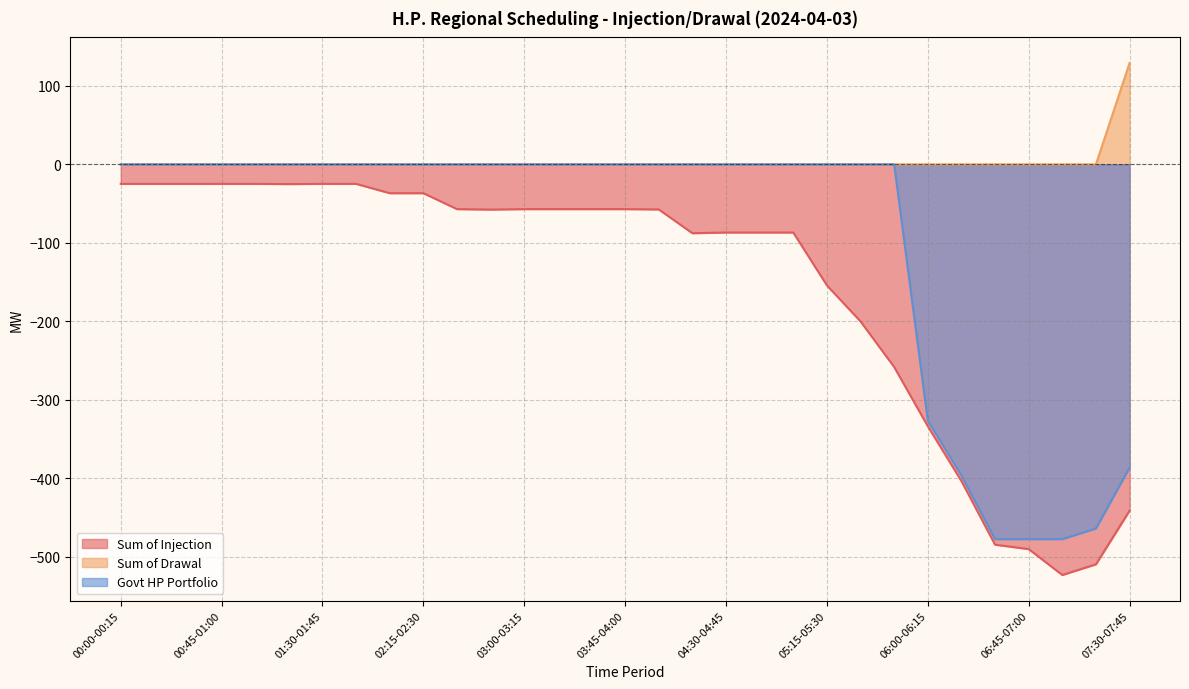

What position from the right is 03:30-03:45?

17